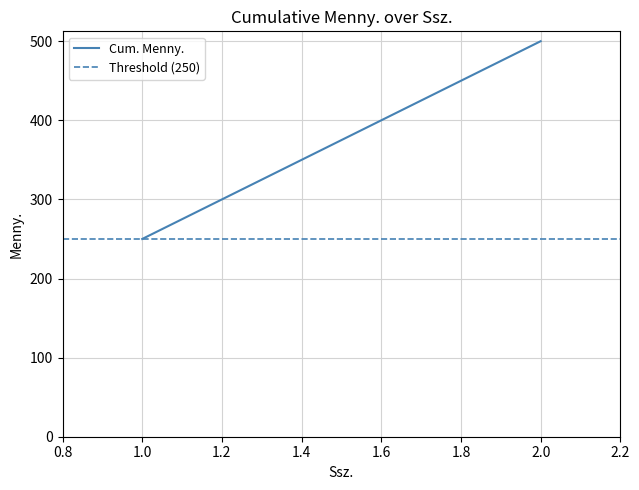

Reading right to left, what are all the values shown in this chart?

Cum. Menny.: 500	250
Threshold (250): 250	250